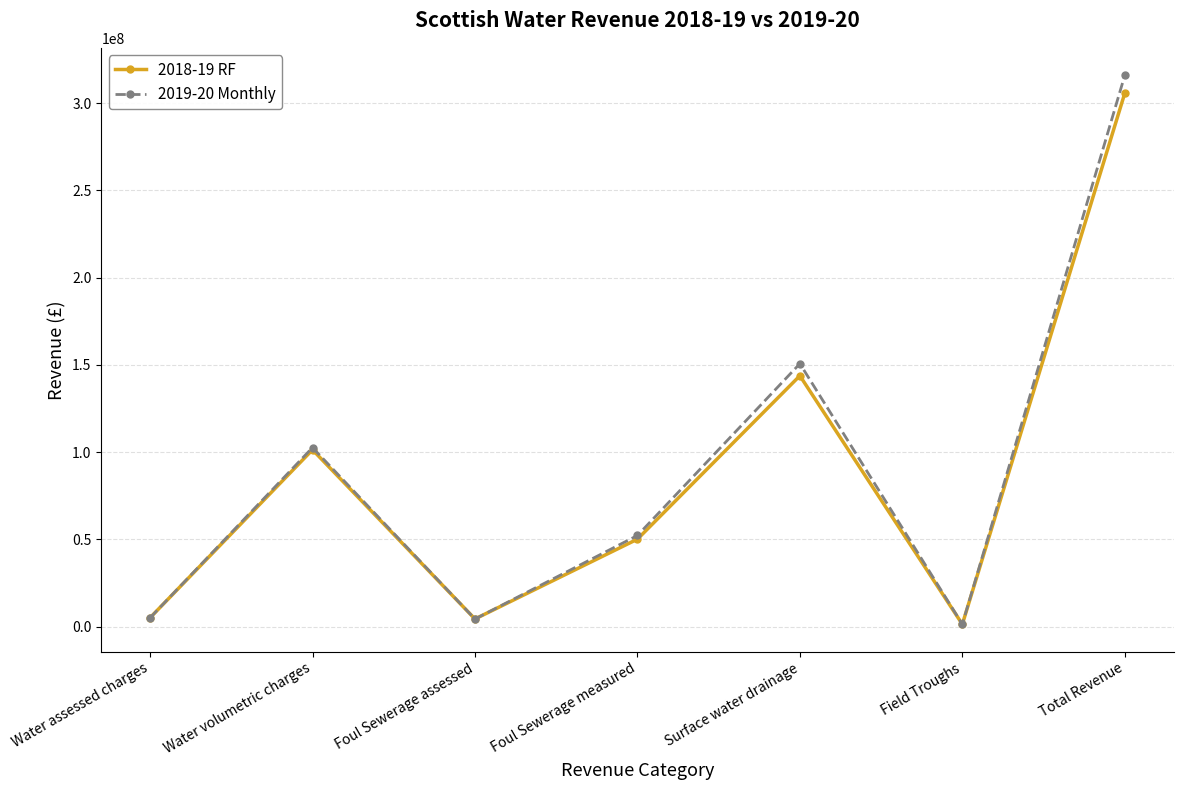

At which label is 2018-19 RF closest to 153481552?

Surface water drainage